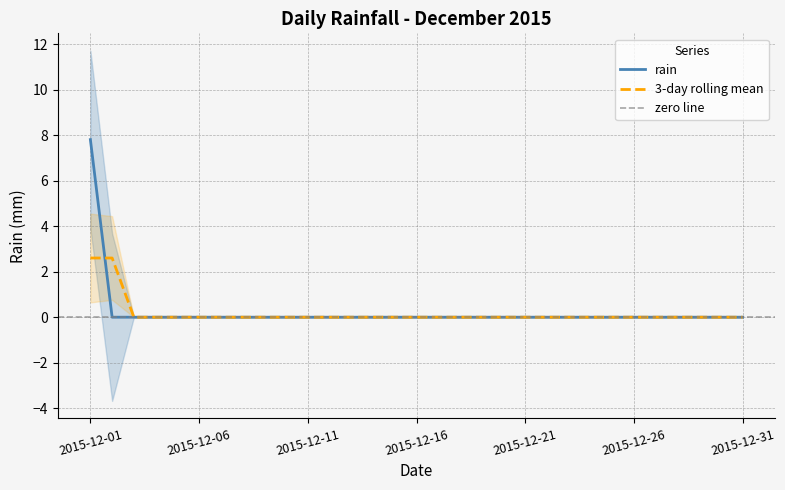

At which label does rain reach its peak?

2015-12-01